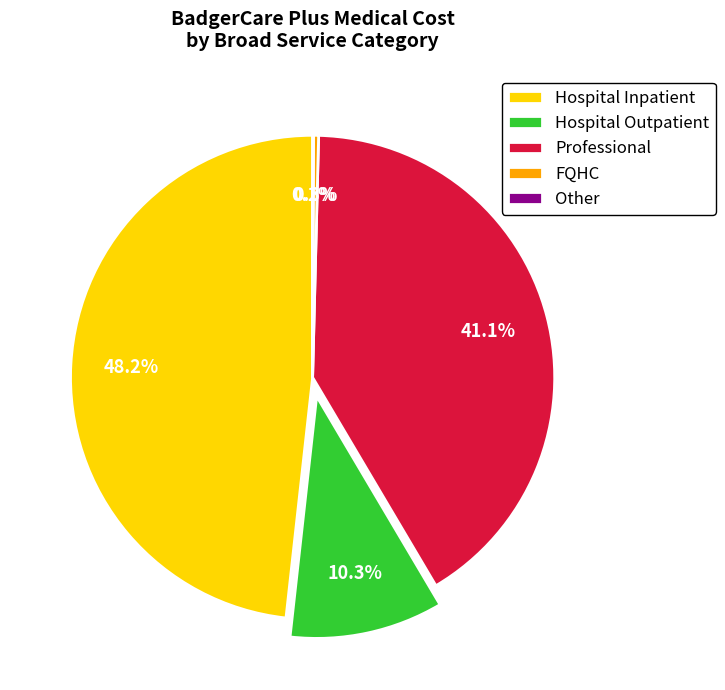

To the nearest percent, what is the combined percentage of Hospital Outpatient and Professional?

51%